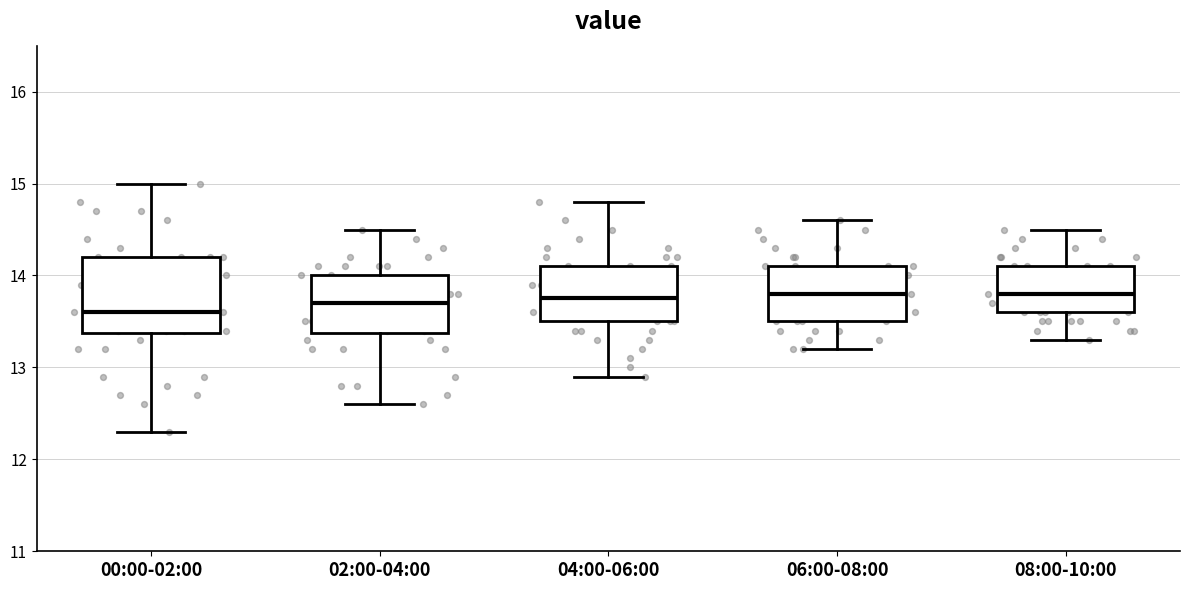

Reading left to right, transcribe this box plot: for each box, give where its median line is, the range the box spans, and where its two whiskers end, as read against the y-axis. The values are not printed on the chart, so give them approximately, as read against the axis.

00:00-02:00: median 13.6, box 13.4 to 14.2, whiskers 12.3 to 15.0
02:00-04:00: median 13.7, box 13.4 to 14.0, whiskers 12.6 to 14.5
04:00-06:00: median 13.8, box 13.5 to 14.1, whiskers 12.9 to 14.8
06:00-08:00: median 13.8, box 13.5 to 14.1, whiskers 13.2 to 14.6
08:00-10:00: median 13.8, box 13.6 to 14.1, whiskers 13.3 to 14.5